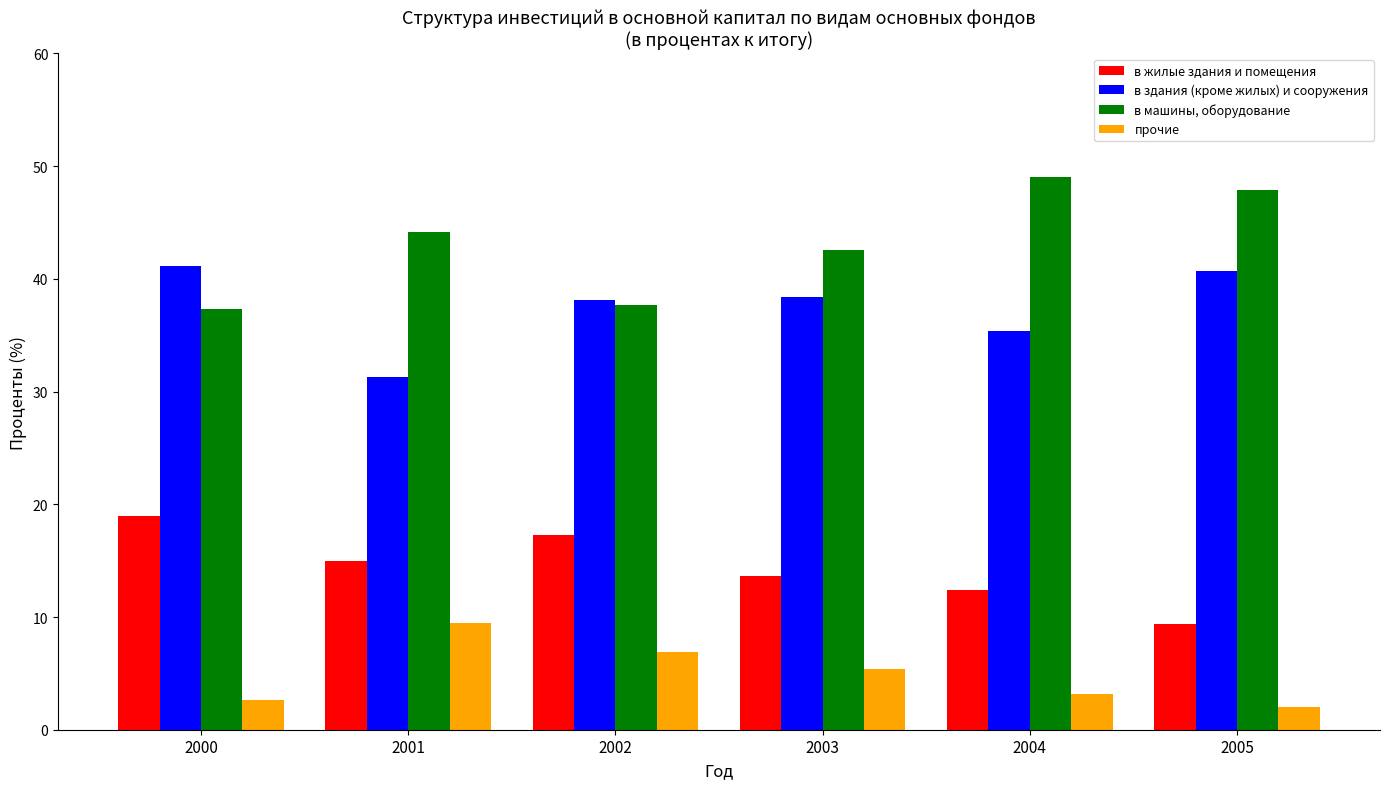

Is it true that в здания (кроме жилых) и сооружения equals 35.4 at 2004?

True